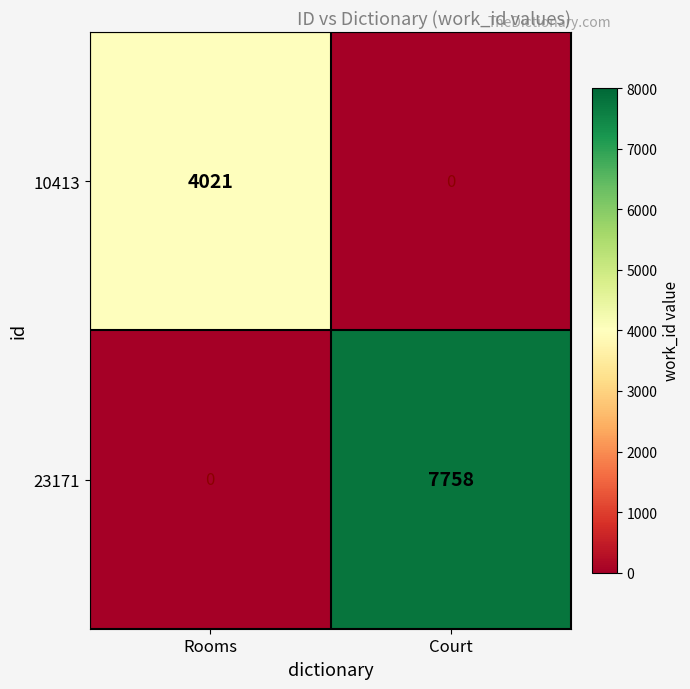

Which series has the widest spread of values?

23171